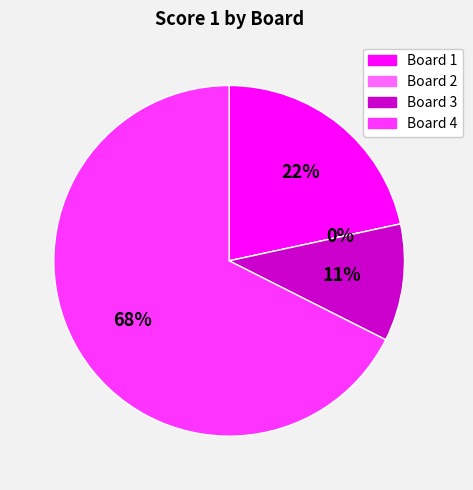

Which slice is the smallest?

Board 2